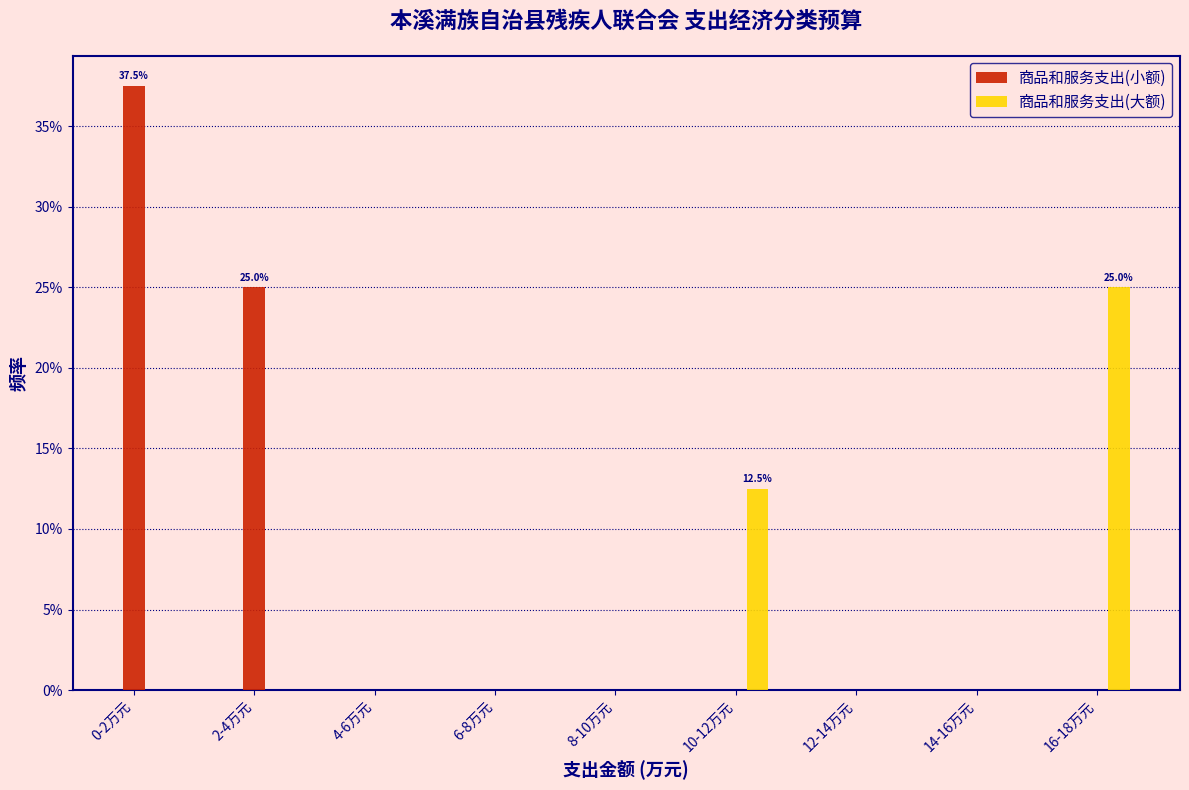

The 商品和服务支出(大额) series shows 0.0 at 8-10万元. True or false?

True